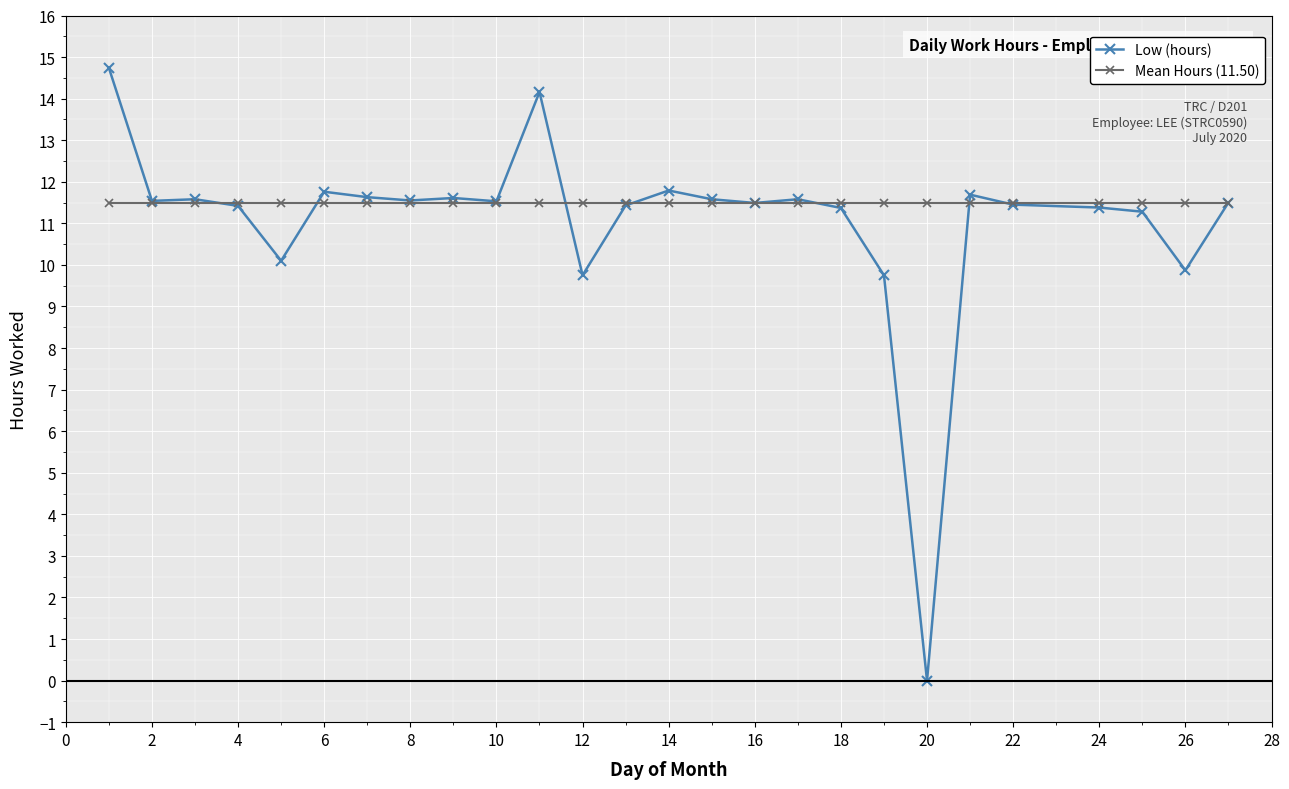

At how many categories does at least one series exceed 1?

26